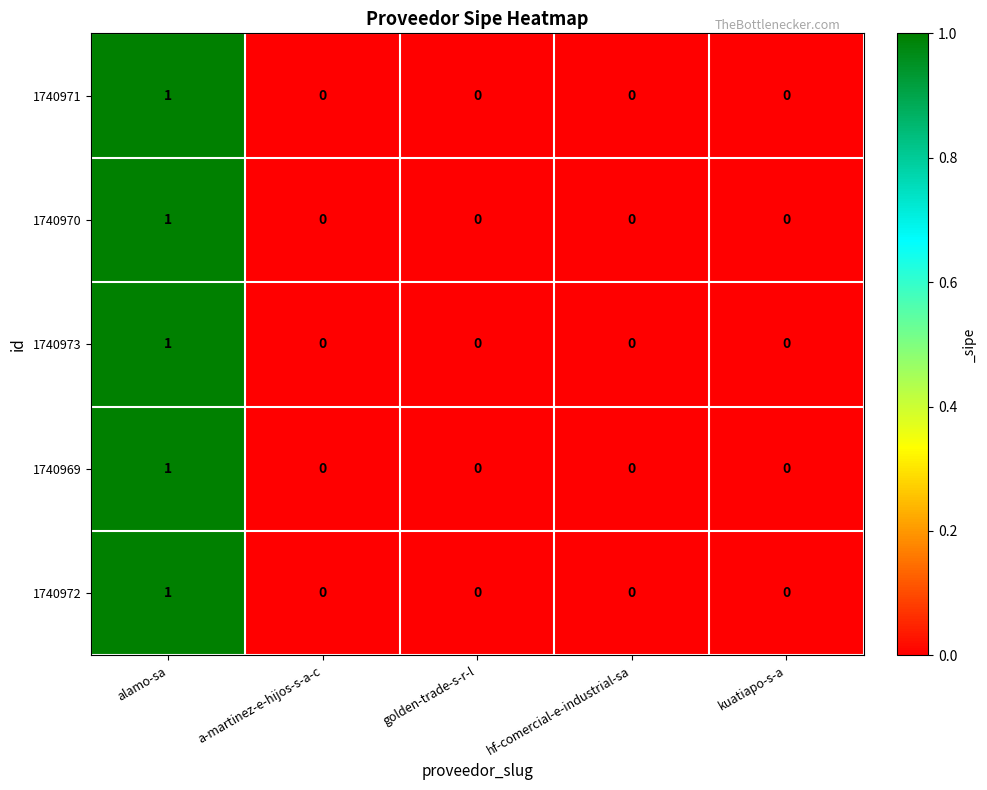

True or false: 1740973 has a value of 0 at kuatiapo-s-a.

True